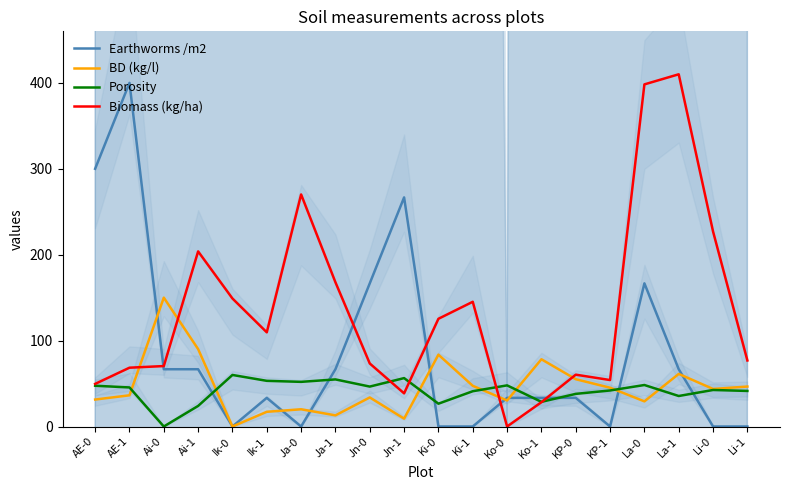

True or false: BD (kg/l) and Biomass (kg/ha) cross at least once.

True